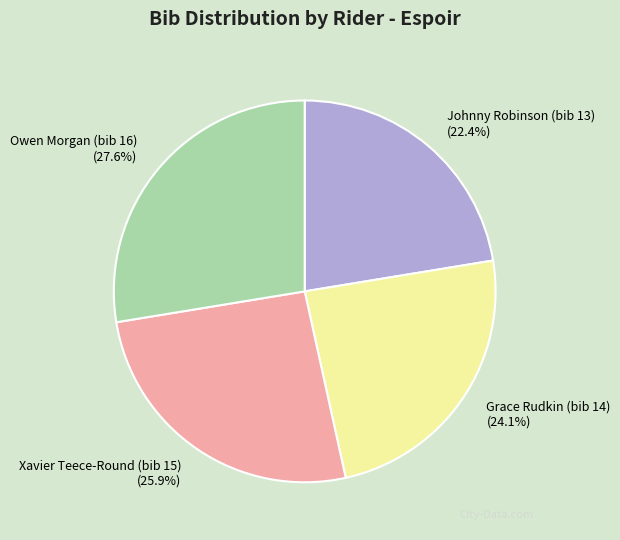

What percentage is the Owen Morgan (bib 16) slice, to the nearest percent?

28%